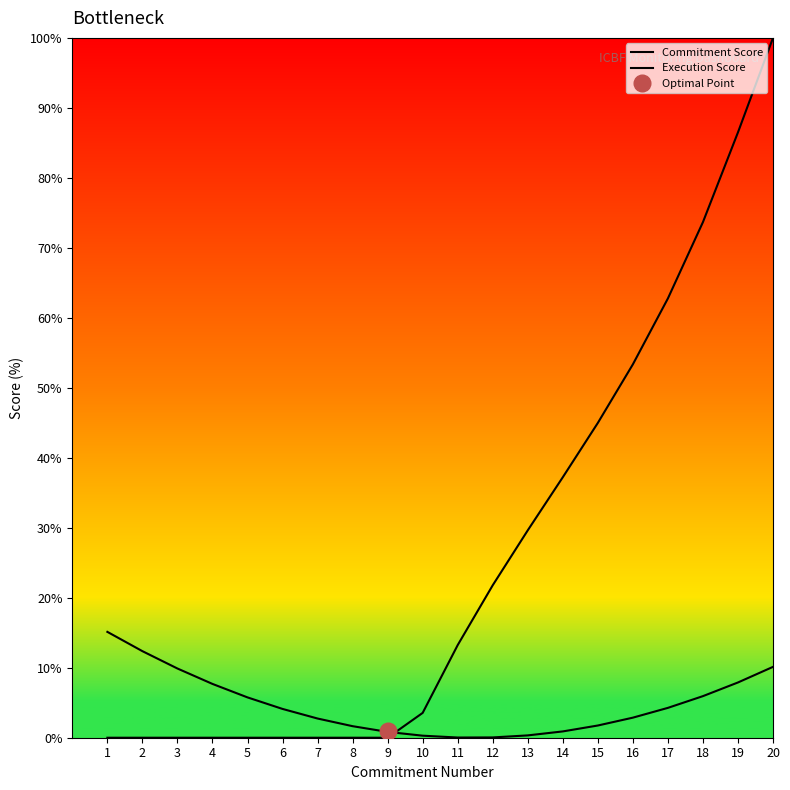

Where do Execution Score and Commitment Score first cross each other?

9 and 10